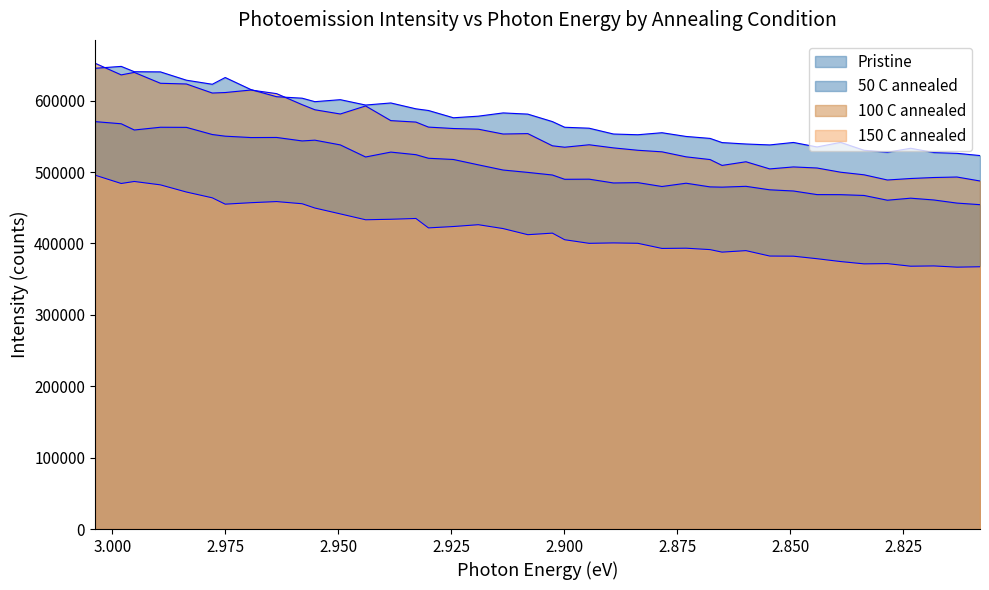

True or false: 100 C annealed has a value of 232407.5 at 3.025.

False